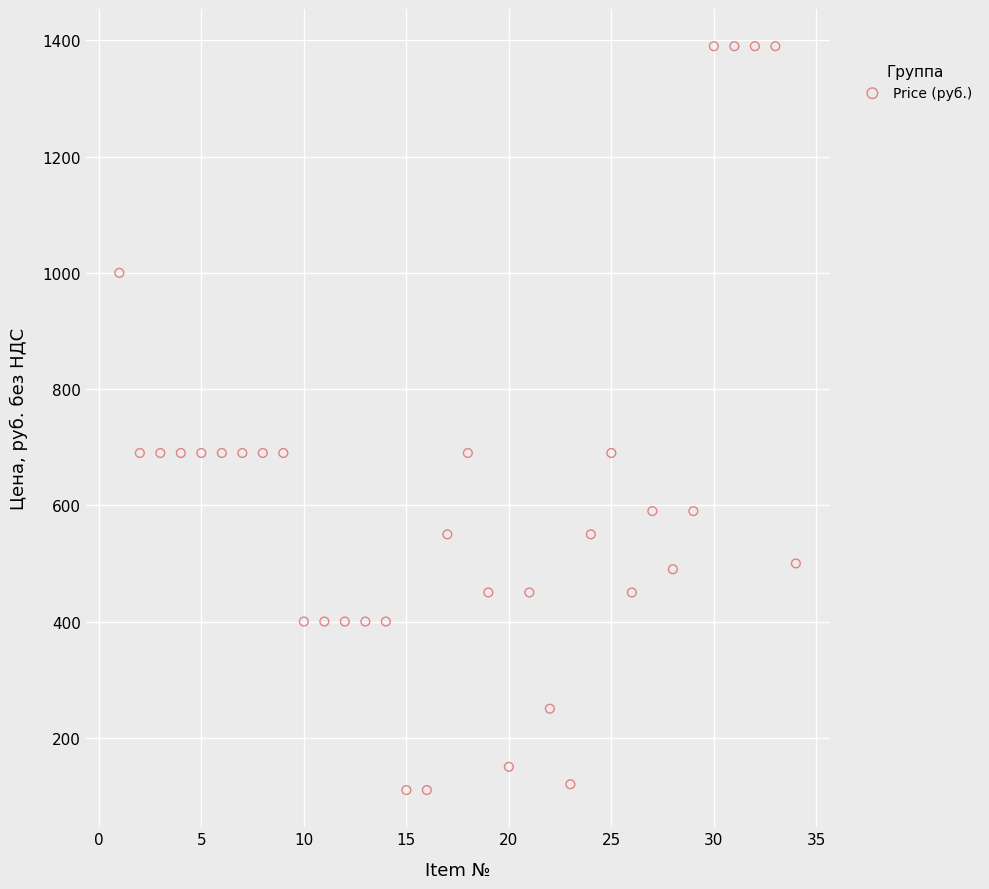

What is the range of Y values (max minus min)?

1280